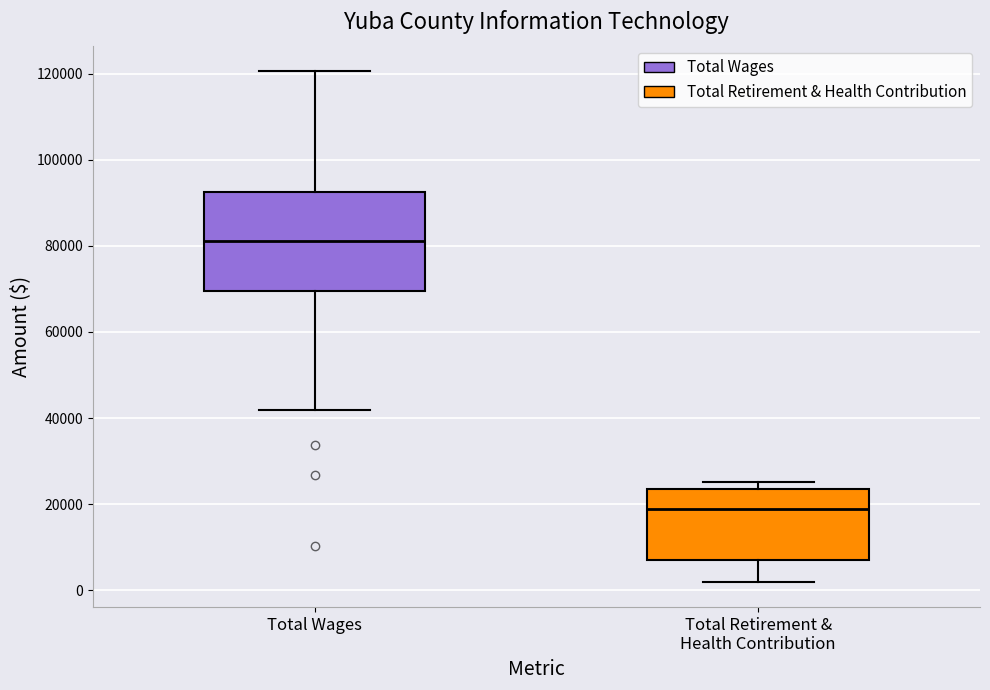

Where does the lower whisker of the box for Total Wages end on the y-axis? The values are not printed on the chart, so give them approximately, as read against the axis.

42000